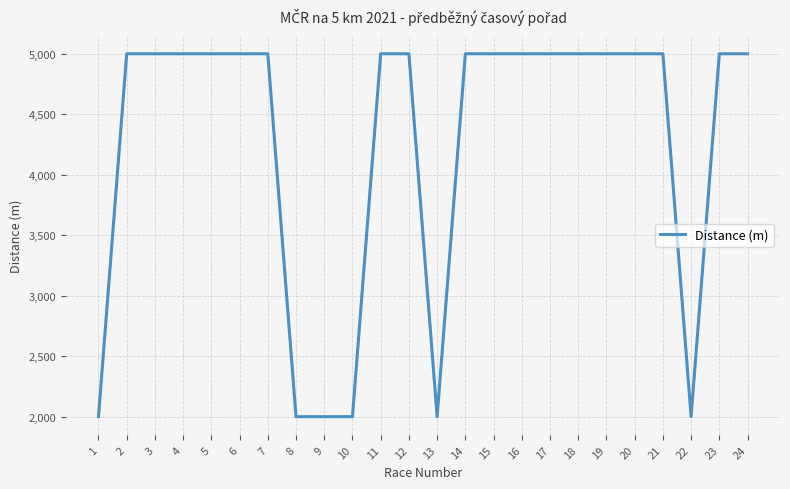

Does the chart display data point markers on the line(s)?

No